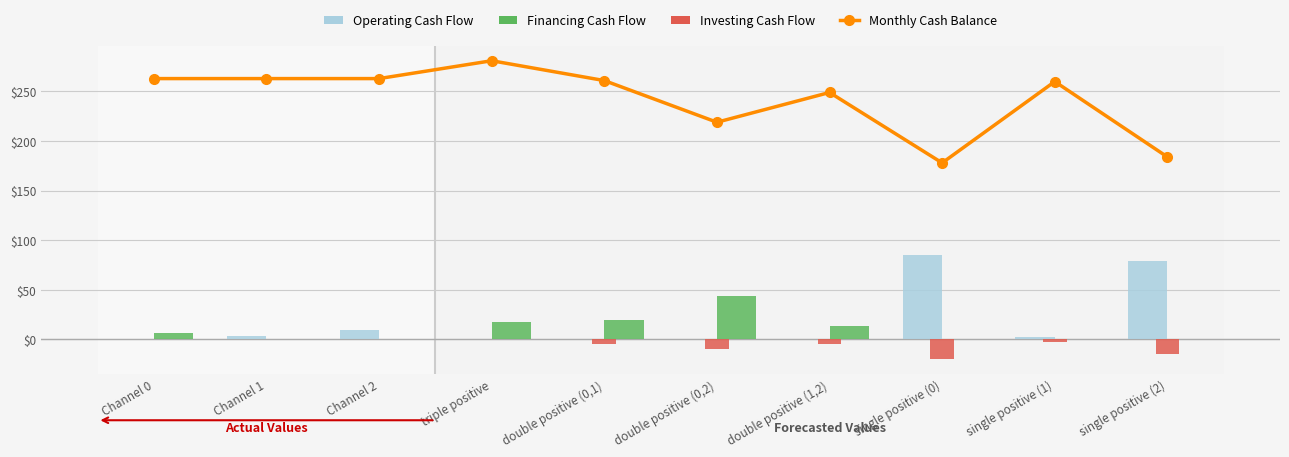

What position from the left is single positive (0)?

8